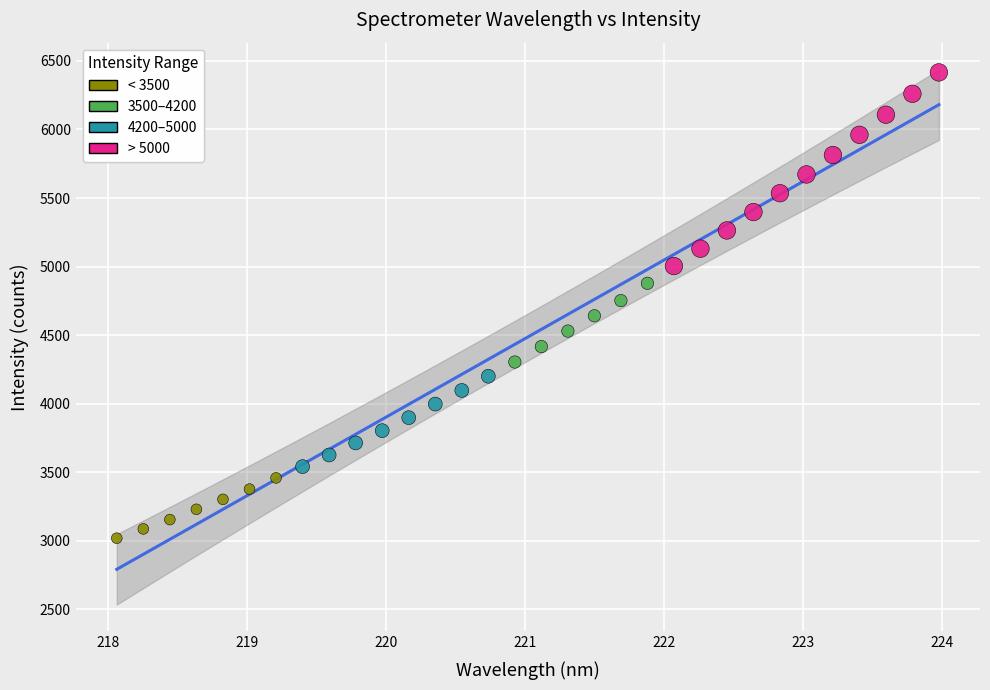

What is the range of X values (max minus min)?

5.9